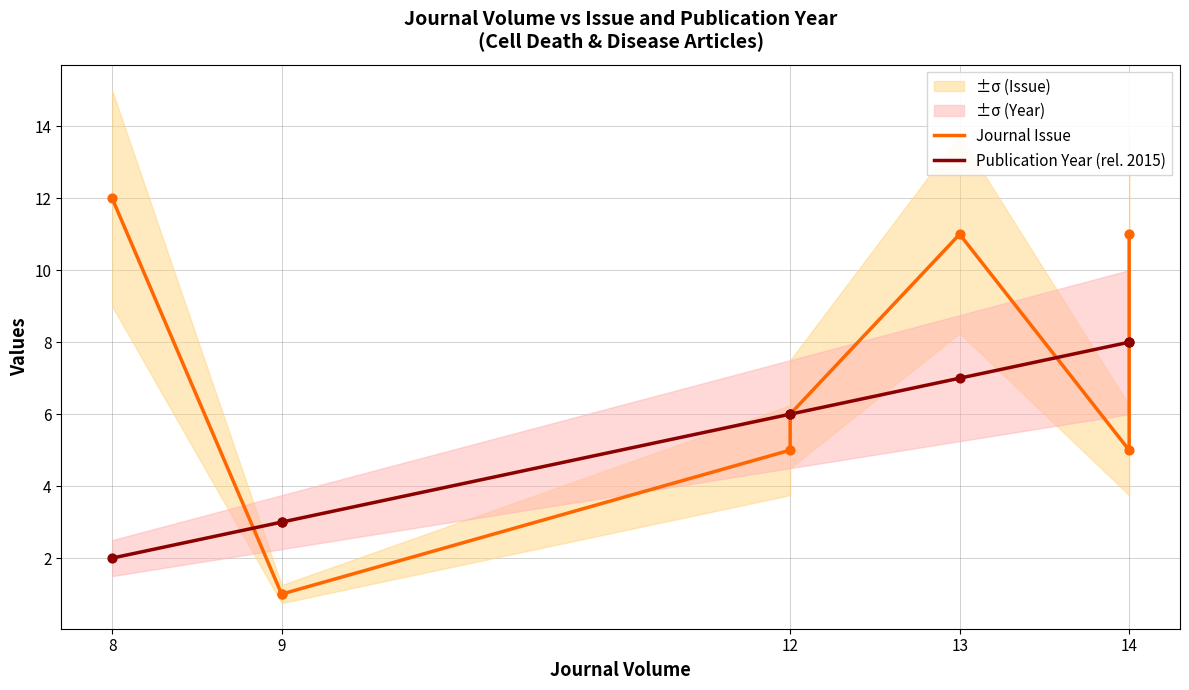

Which series has the largest Y range (max minus min)?

Journal Issue